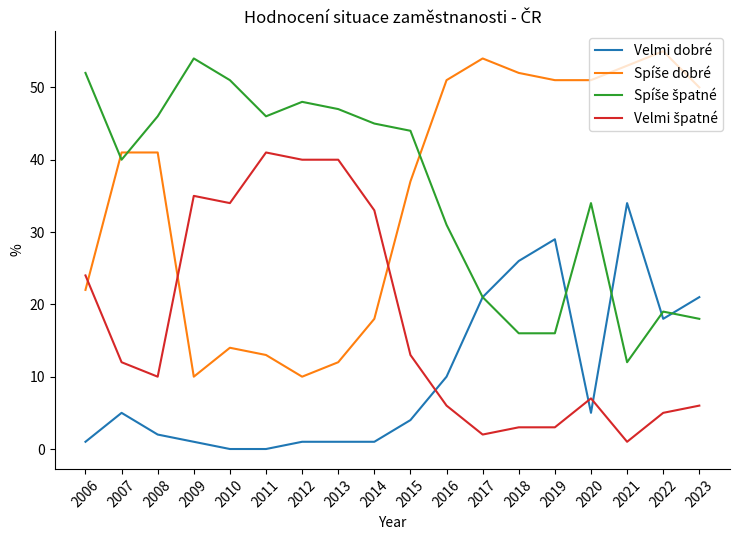

What is the spread (max minus min) of values at 2008?

44